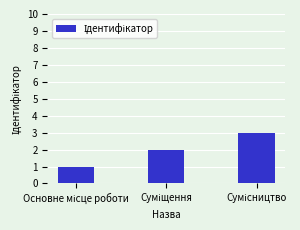

What is the sum of all values?

6